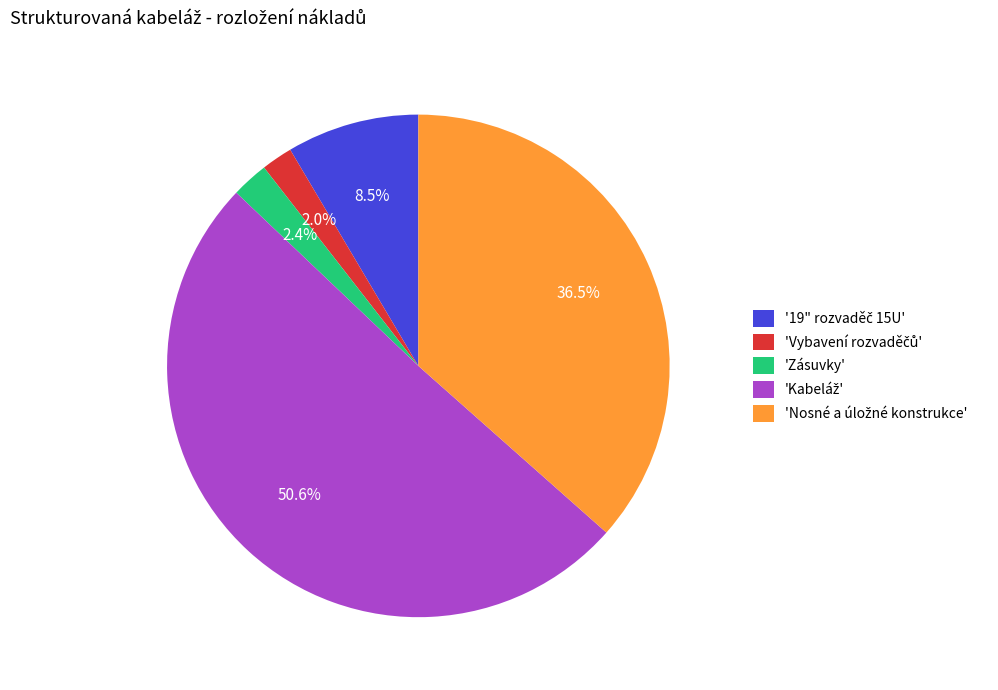

Is there any slice that represents more than half of the pie?

Yes